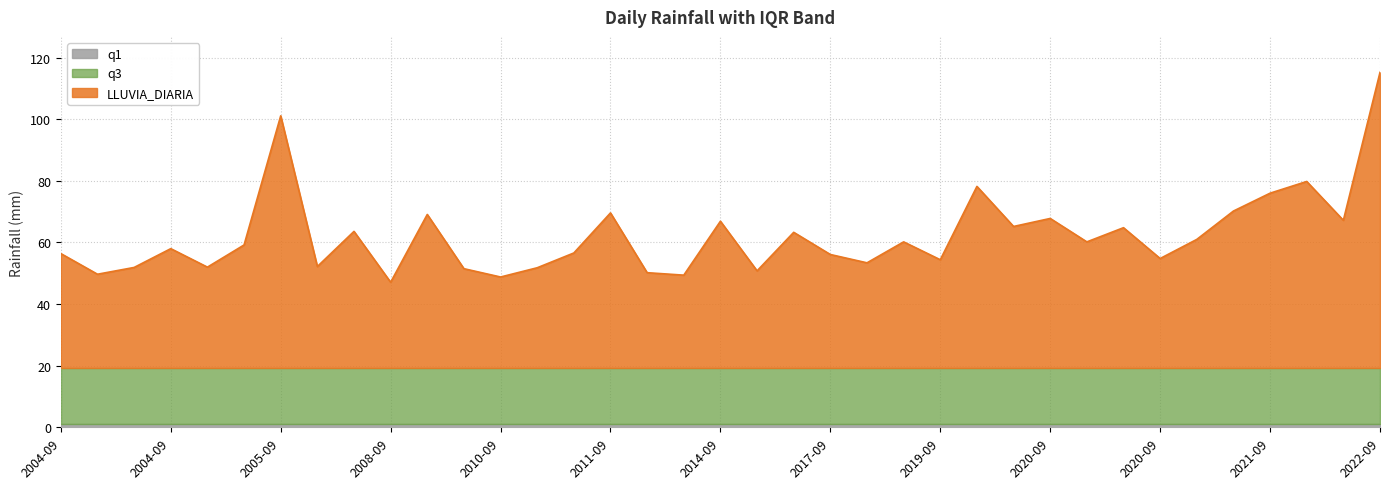

What is the label of the 15th point from the right?

2017-09-24